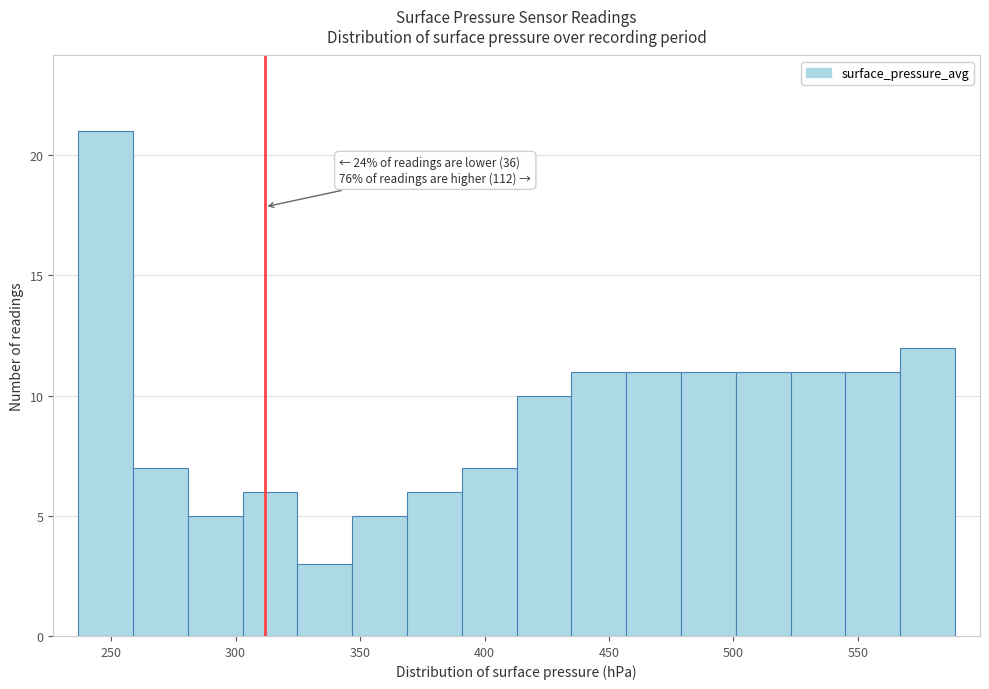

Which range on the x-axis has the tallest bar?

235 to 260